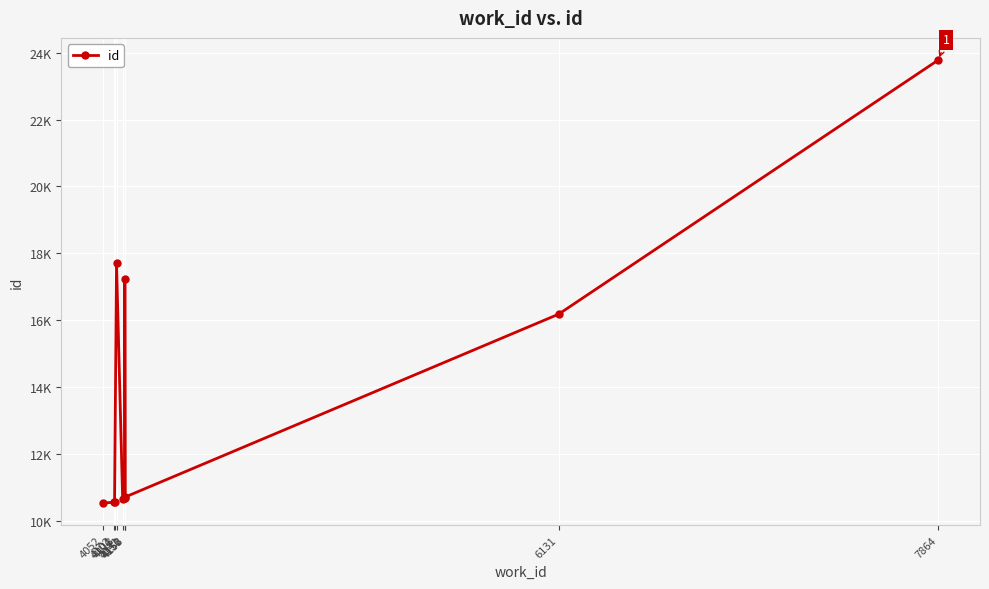

True or false: the data shows 16180 at 6131.

True